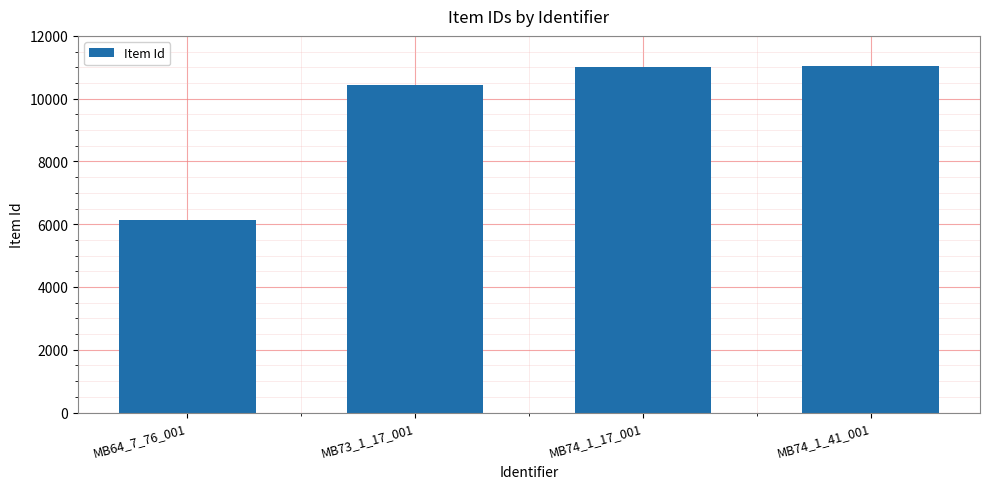

True or false: the data shows 6125 at MB64_7_76_001.

True